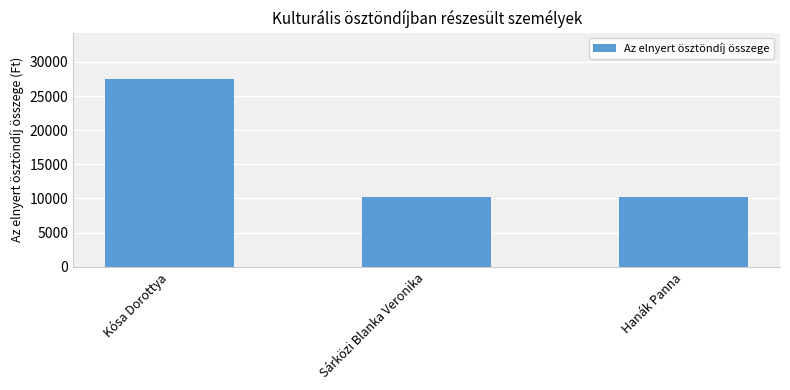

What is the smallest value displayed?

10284